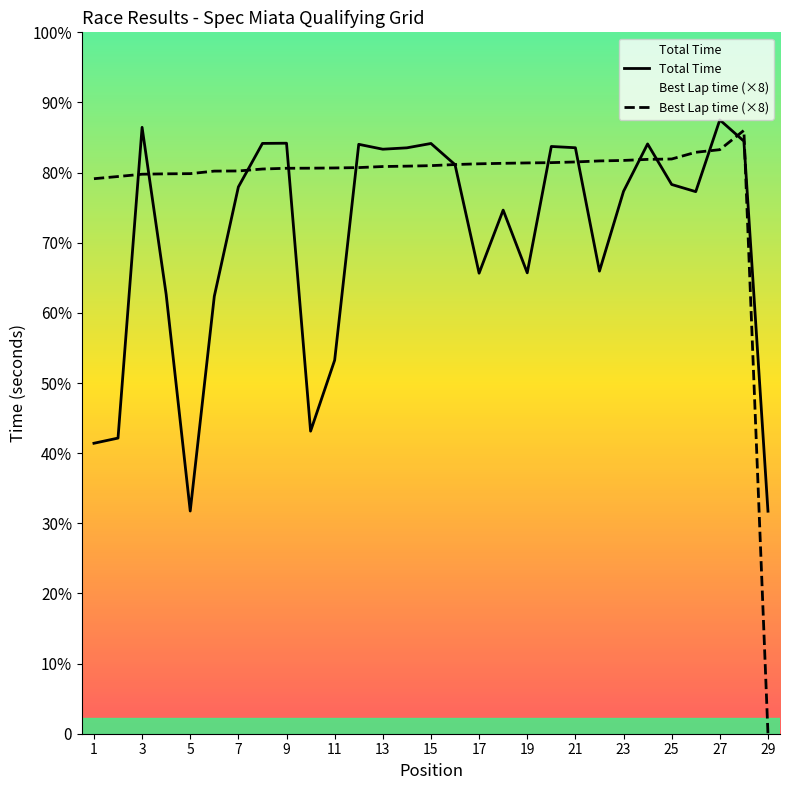

What is the spread (max minus min) of values at 19?

203.7